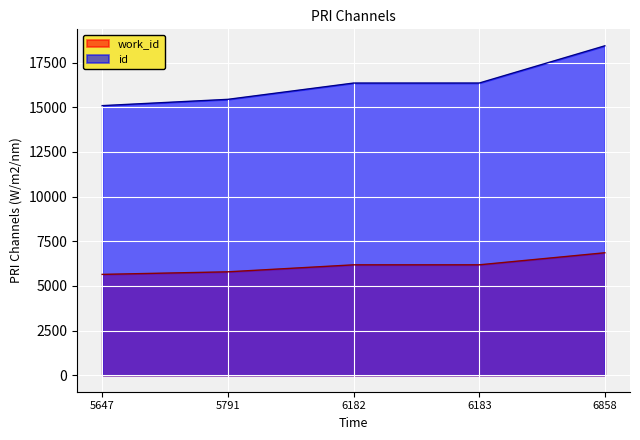

Which series has the largest total across all categories?

id